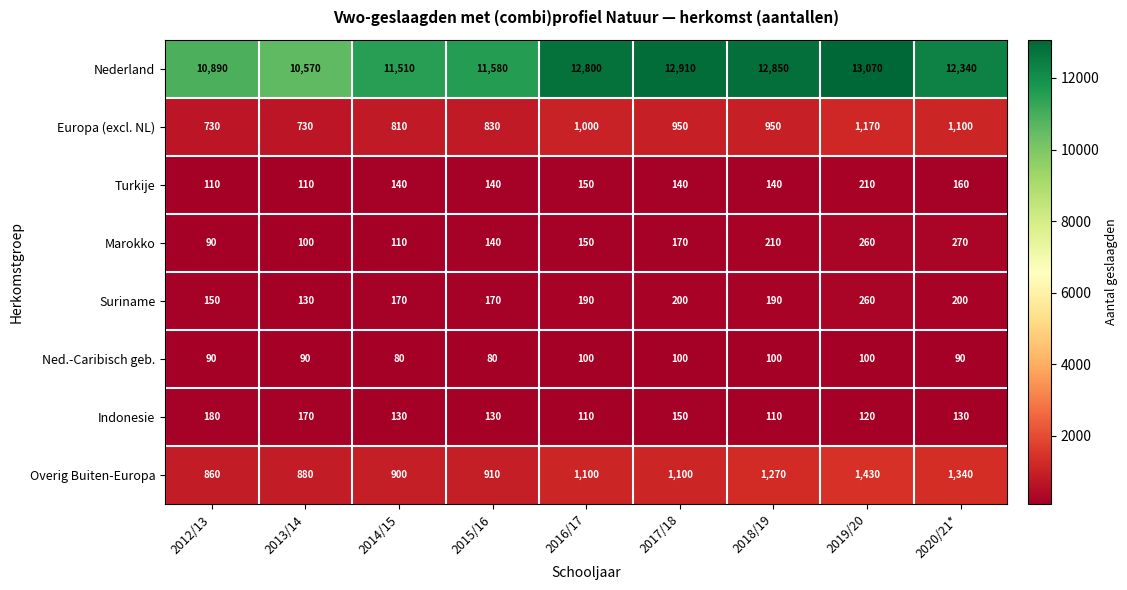

Which series has the largest total across all categories?

Nederland